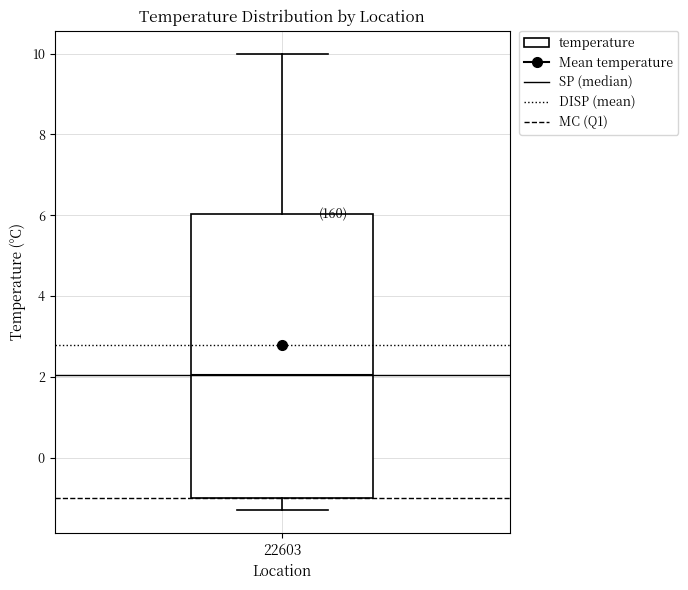

Where does the upper whisker of the box at x = 22603 end on the y-axis? The values are not printed on the chart, so give them approximately, as read against the axis.

10.0